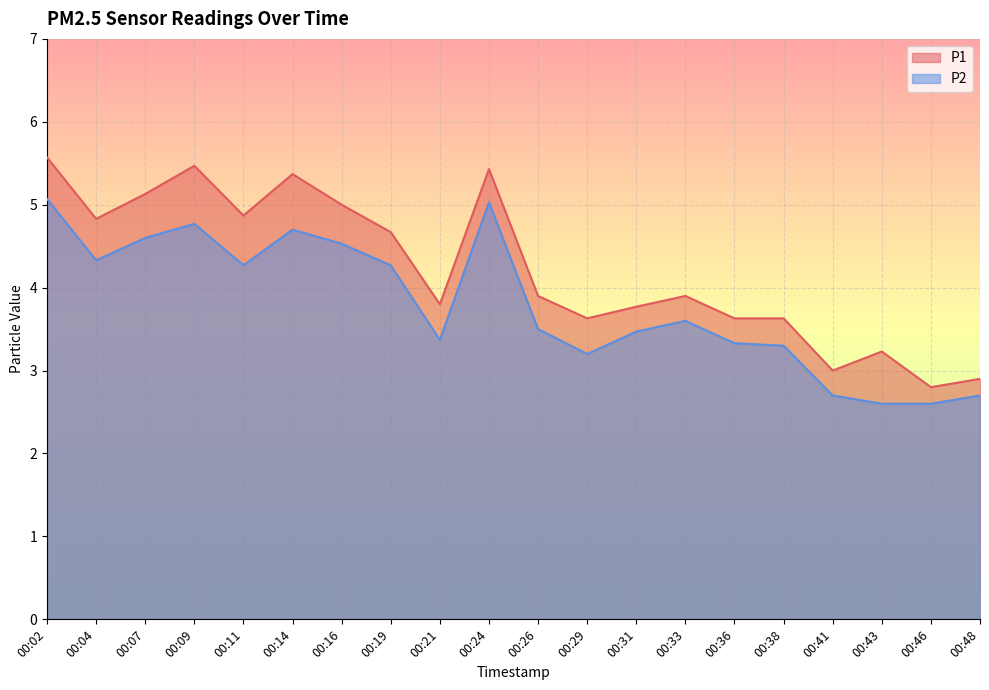

What is the difference between the maximum and minimum values in the P2 series?

2.5